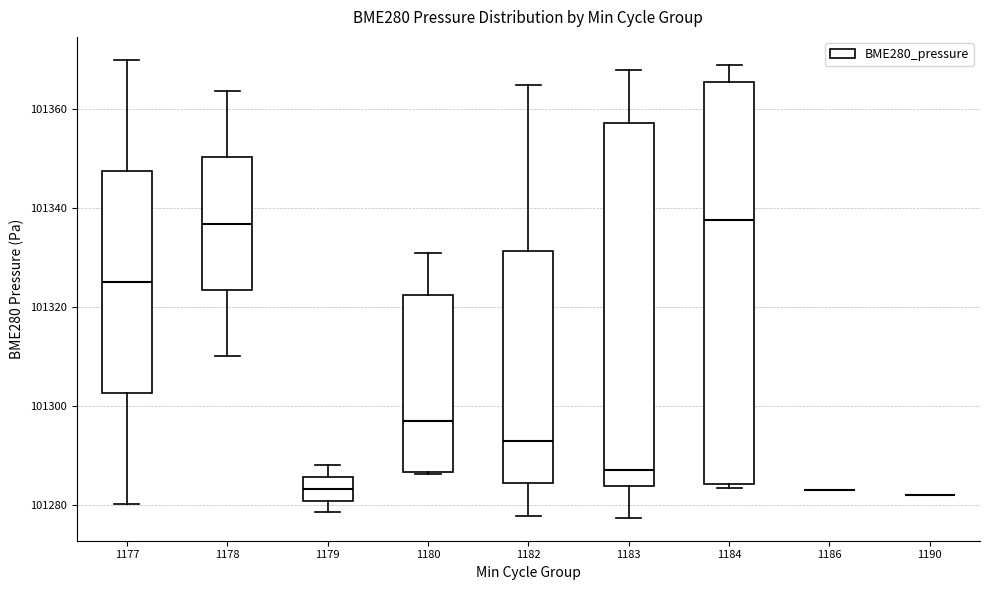

Which box is the tallest, from its lower edge to its upper edge?

1184